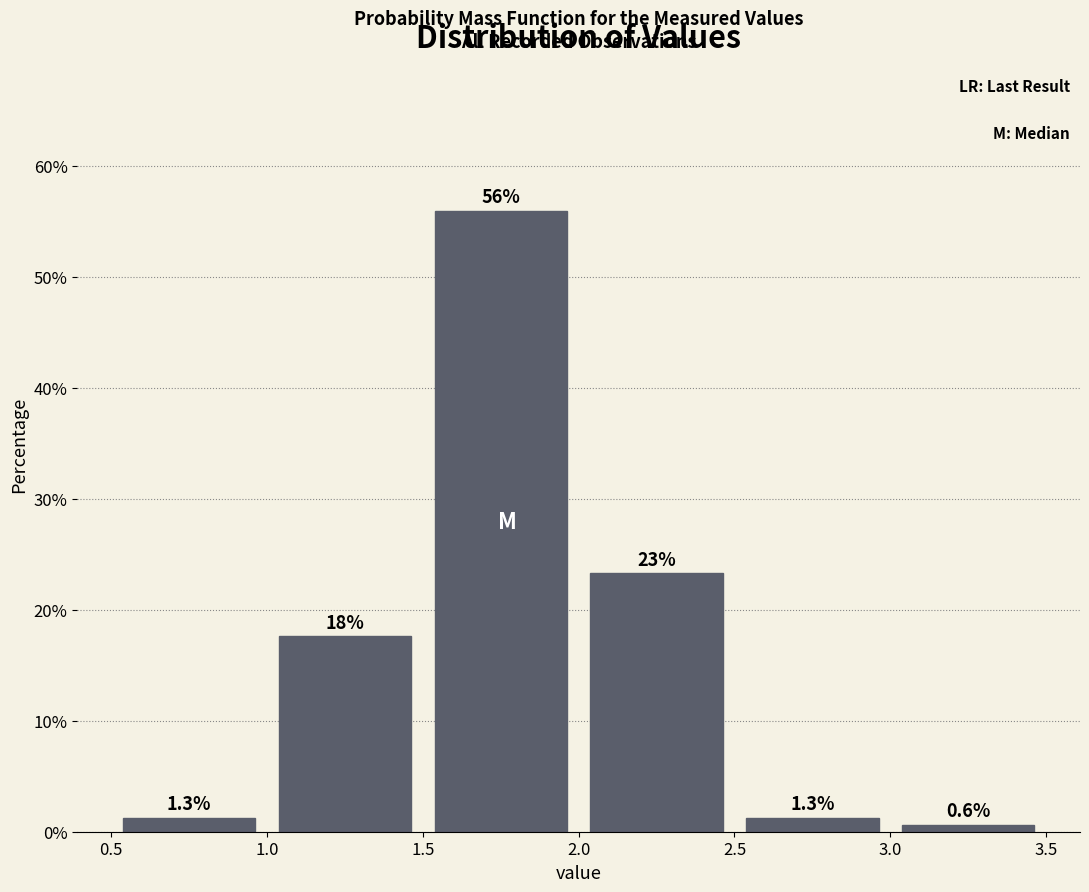

Over which range of the x-axis is the bar tallest?

1.5 to 2.0